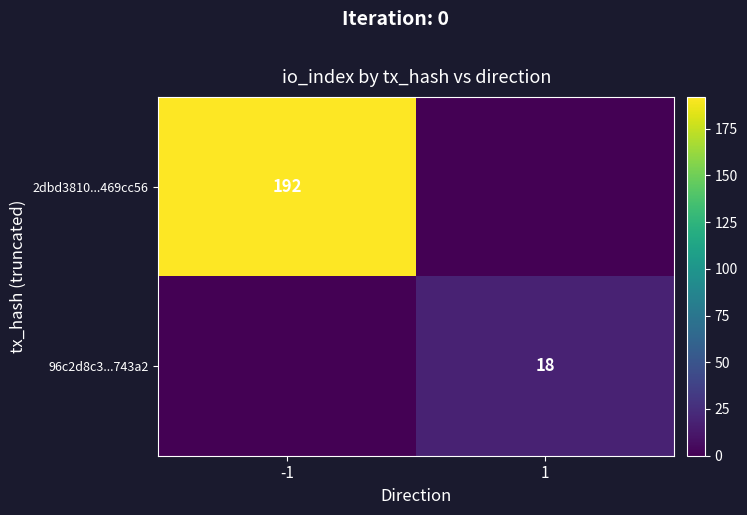

What is the difference between the highest and lowest values at 1?

18